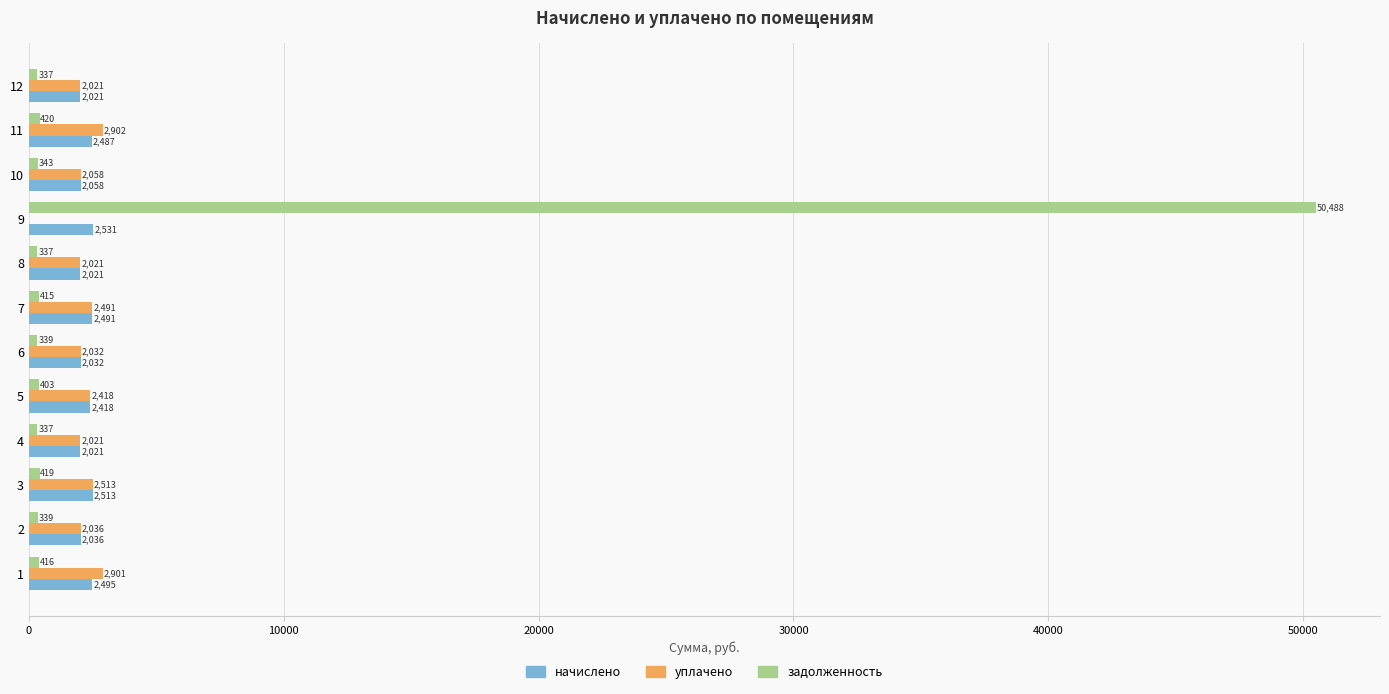

The value of задолженность at 3 is 418.8. True or false?

True